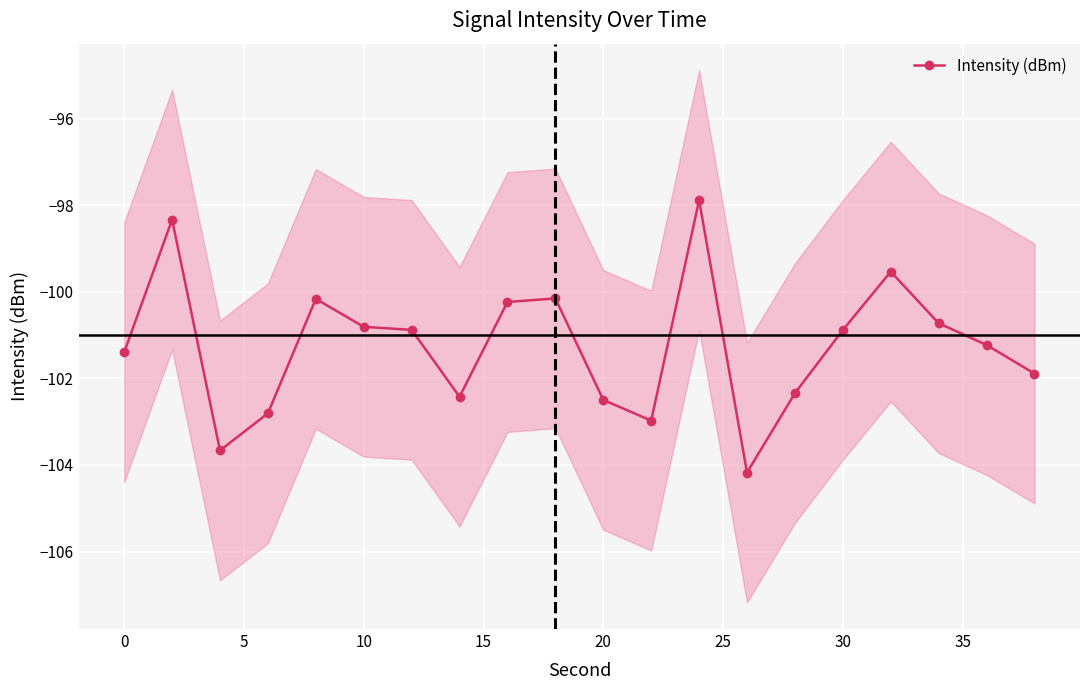

How many data points are less than -100?

17